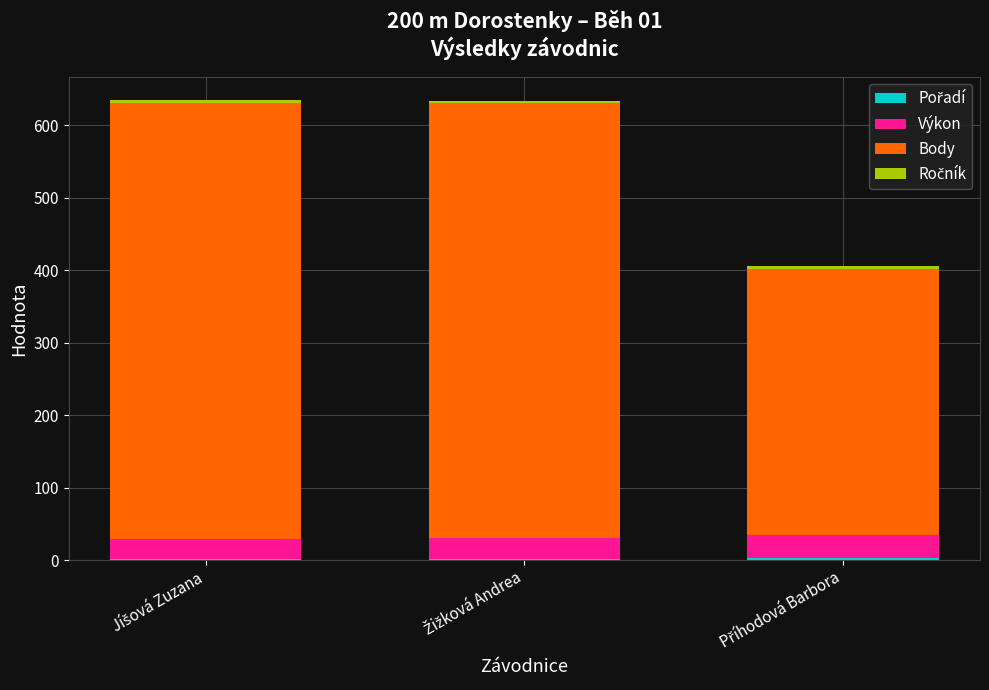

Is it true that Výkon equals 6.3 at Žižková Andrea?

False